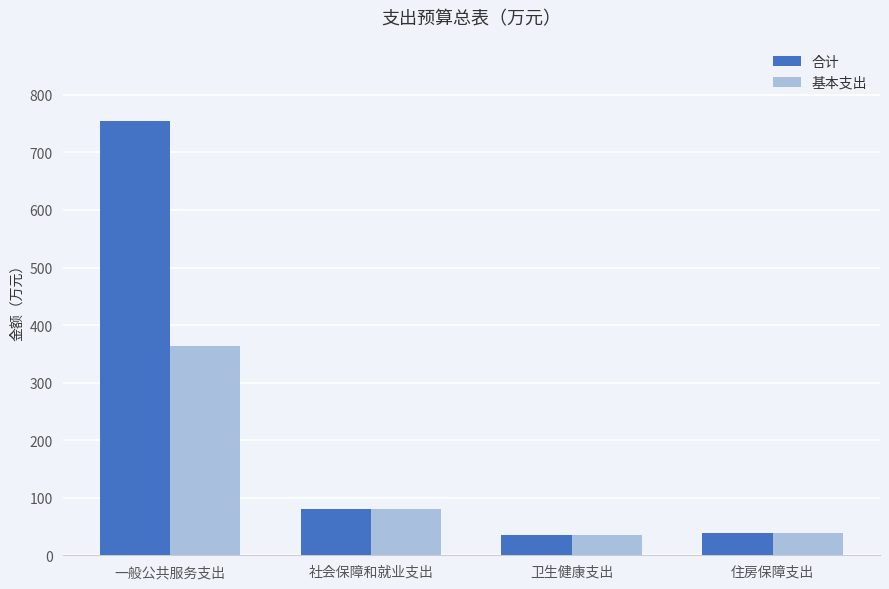

What are all the series names shown in the legend?

合计, 基本支出